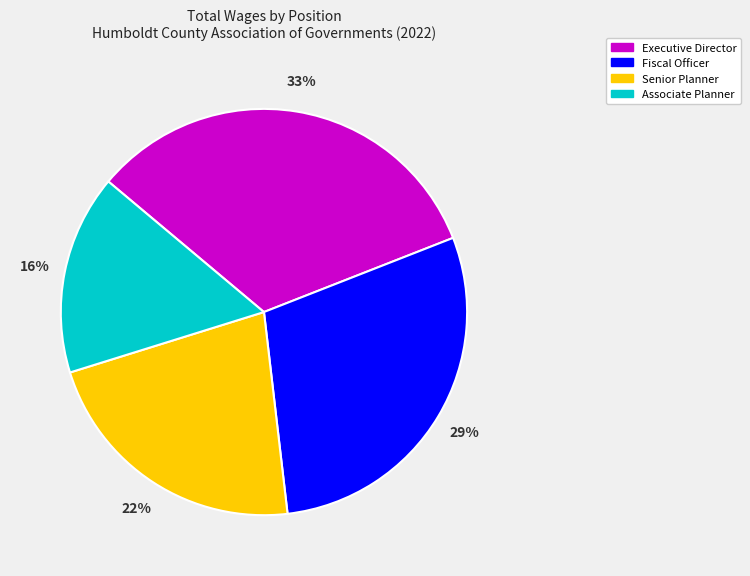

Approximately how many times larger is the value at Executive Director compared to Fiscal Officer?

1.1